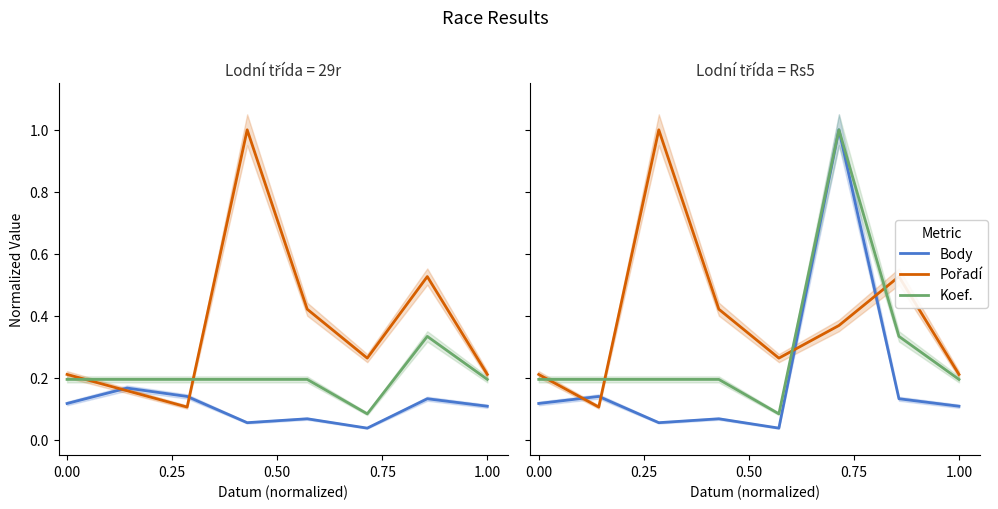

What is the difference between the maximum and minimum values in the Koef. series?

0.9